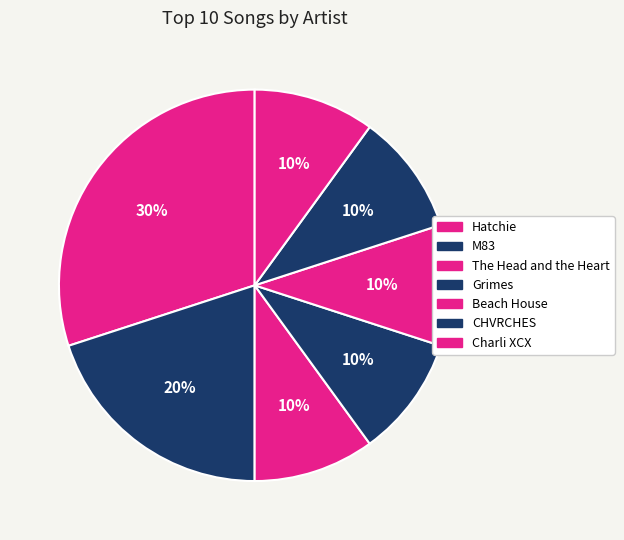

Rank the categories by value from highest to lowest.

Hatchie, M83, The Head and the Heart, Grimes, Beach House, CHVRCHES, Charli XCX